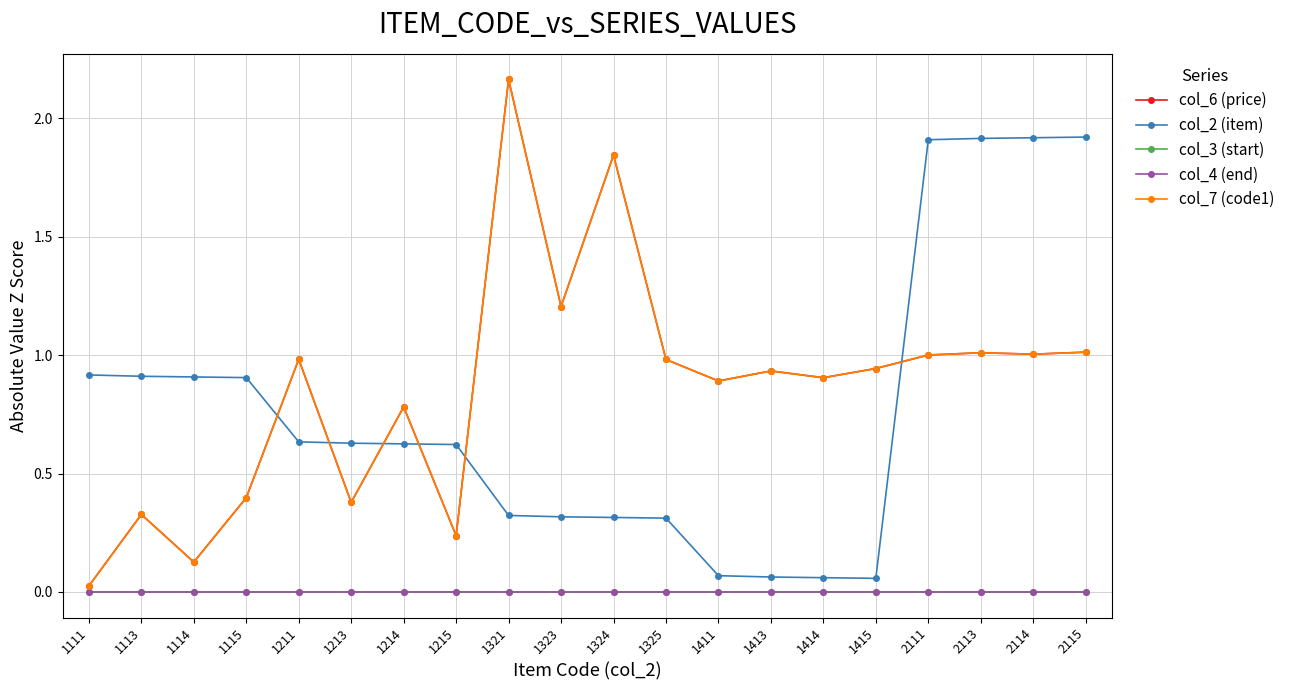

At which category does the chart reach its minimum across all series?

1111